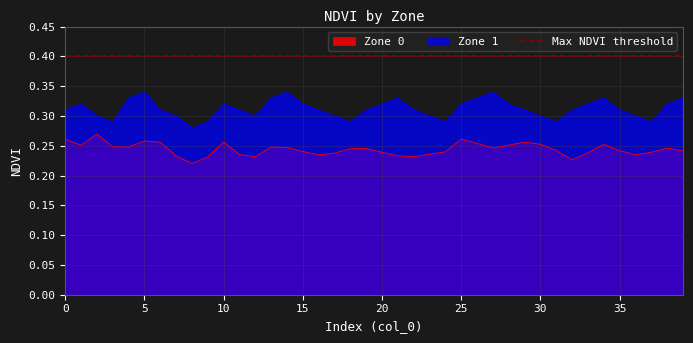

What is the minimum value for Zone 0?

0.2